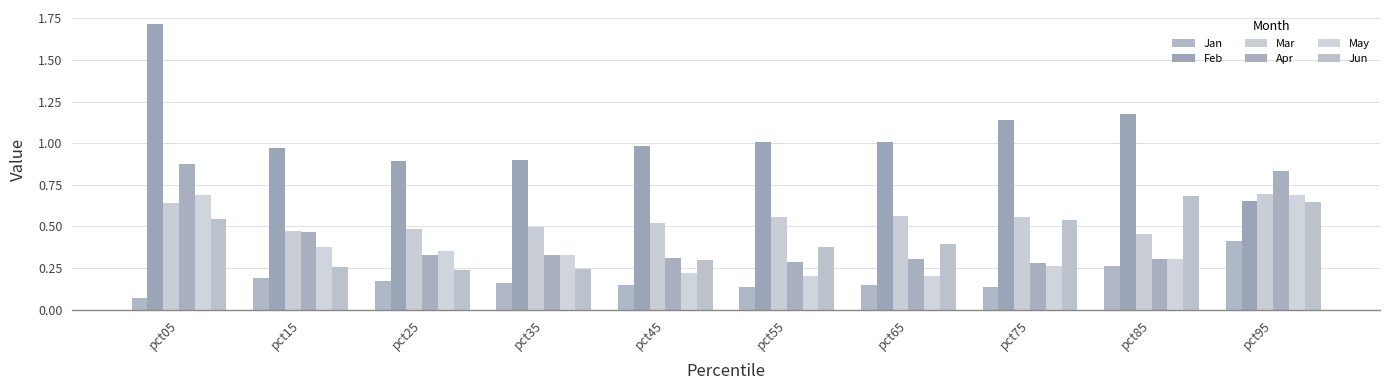

Are the bars horizontal?

No